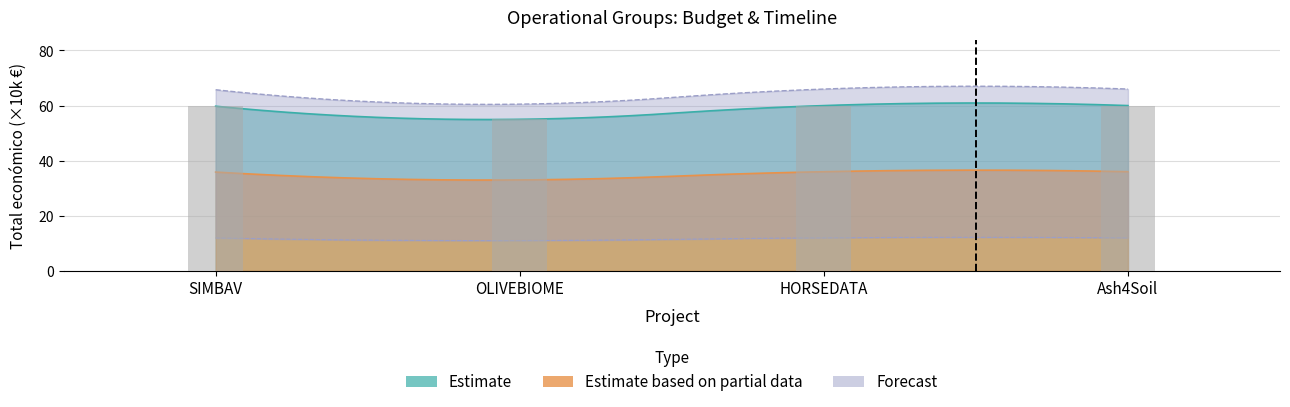

Which has a higher value, HORSEDATA or SIMBAV?

HORSEDATA